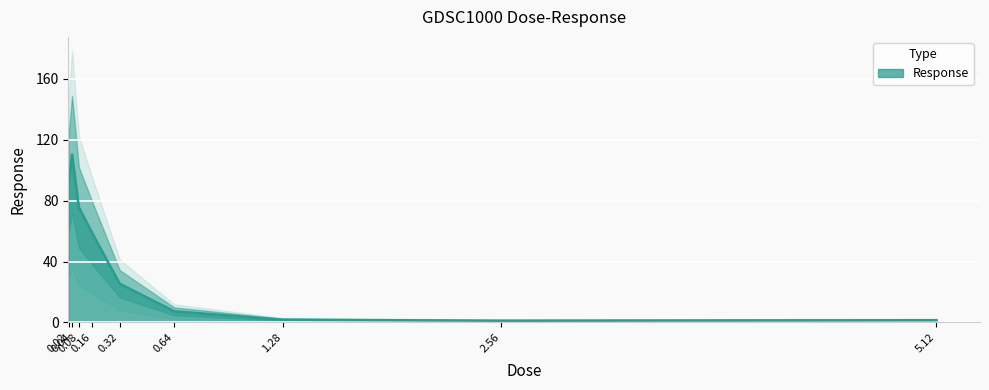

Is it true that the value at 0.02 is 91.4?

True